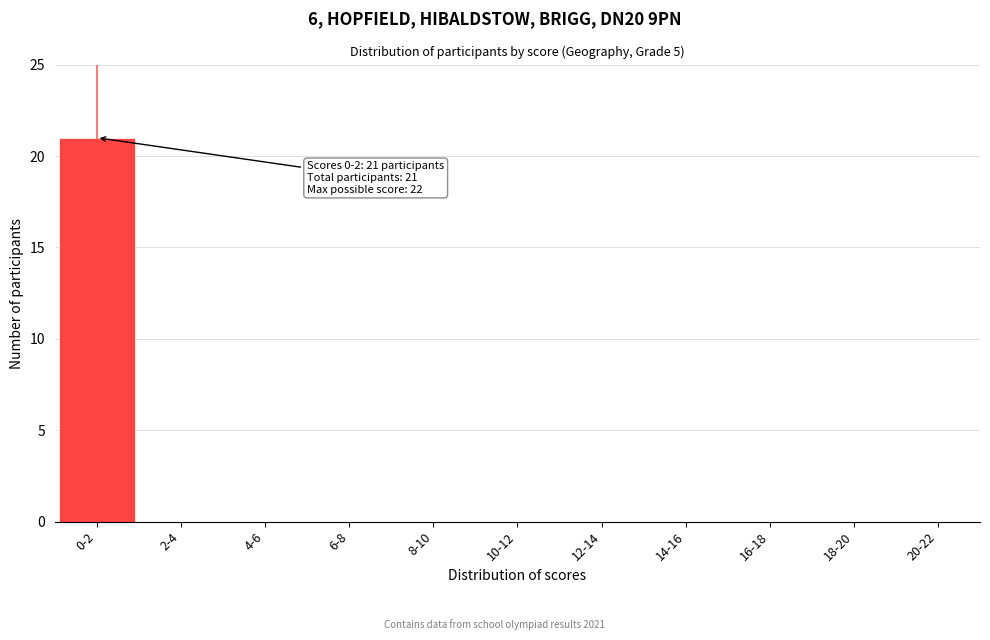

Reading left to right, what are all the values shown in this chart?

0-2=21	2-4=0	4-6=0	6-8=0	8-10=0	10-12=0	12-14=0	14-16=0	16-18=0	18-20=0	20-22=0